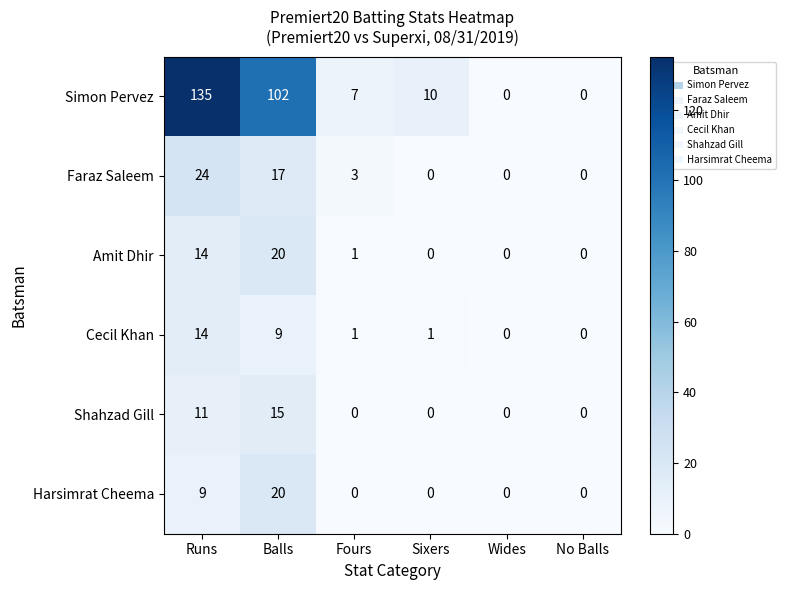

What is the spread (max minus min) of values at Balls?

93